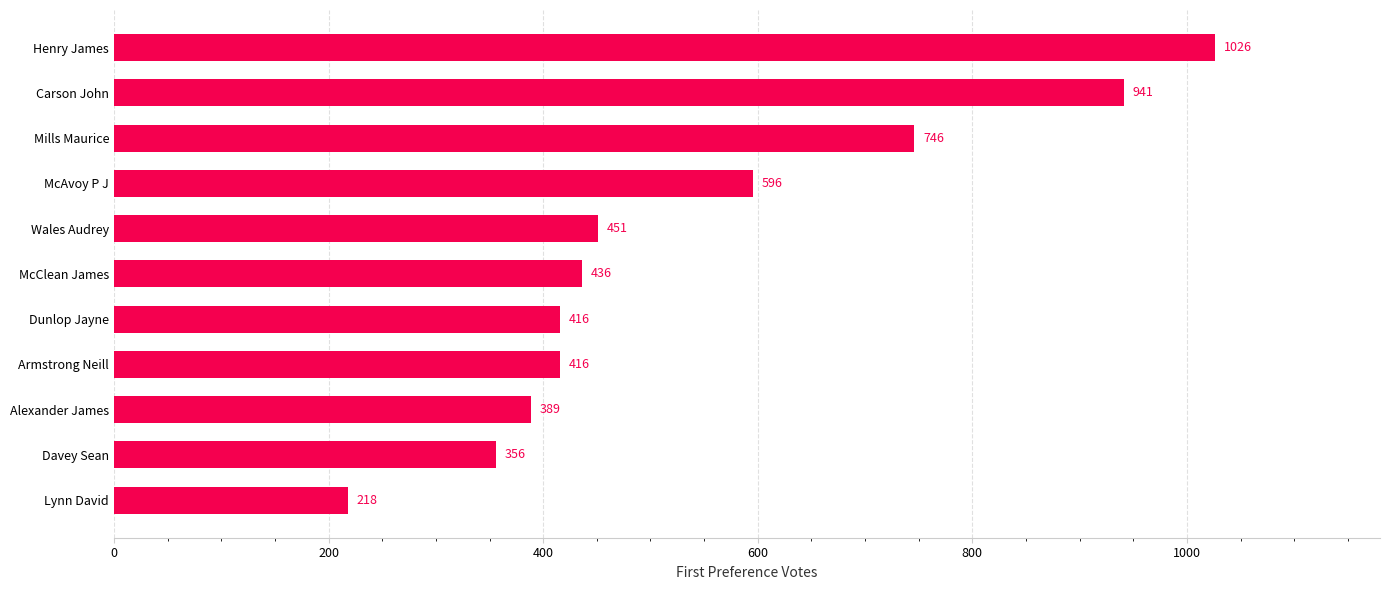

Reading bottom to top, what are all the values shown in this chart?

218	356	389	416	416	436	451	596	746	941	1026